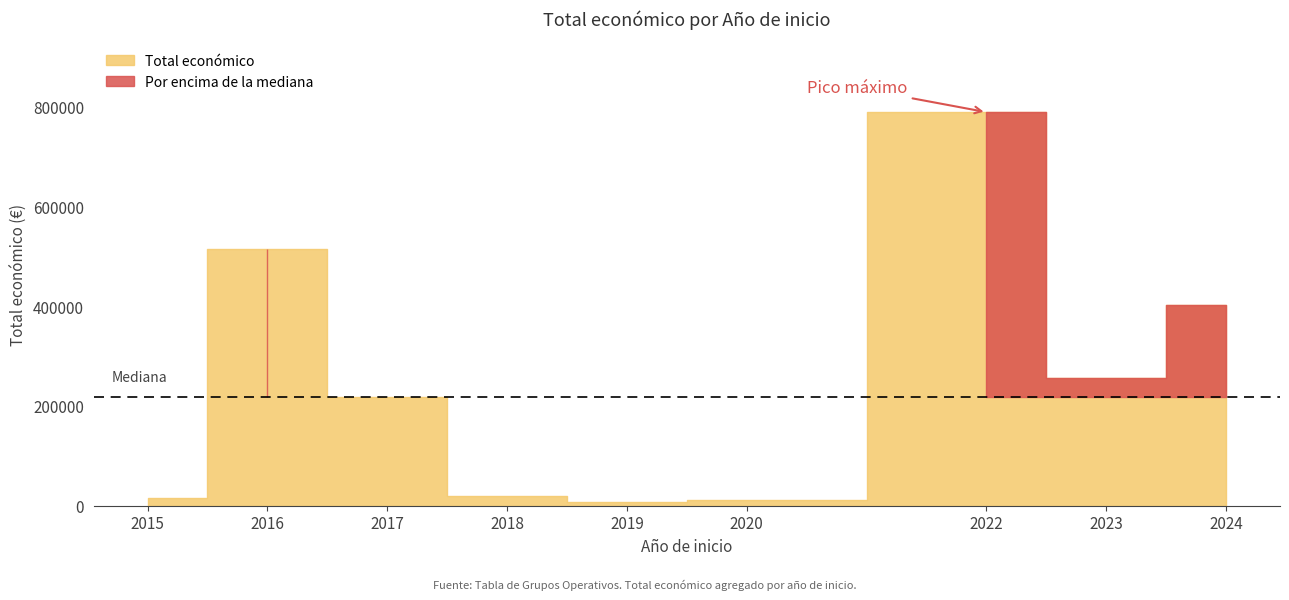

At which label does the data first exceed 105516?

2016